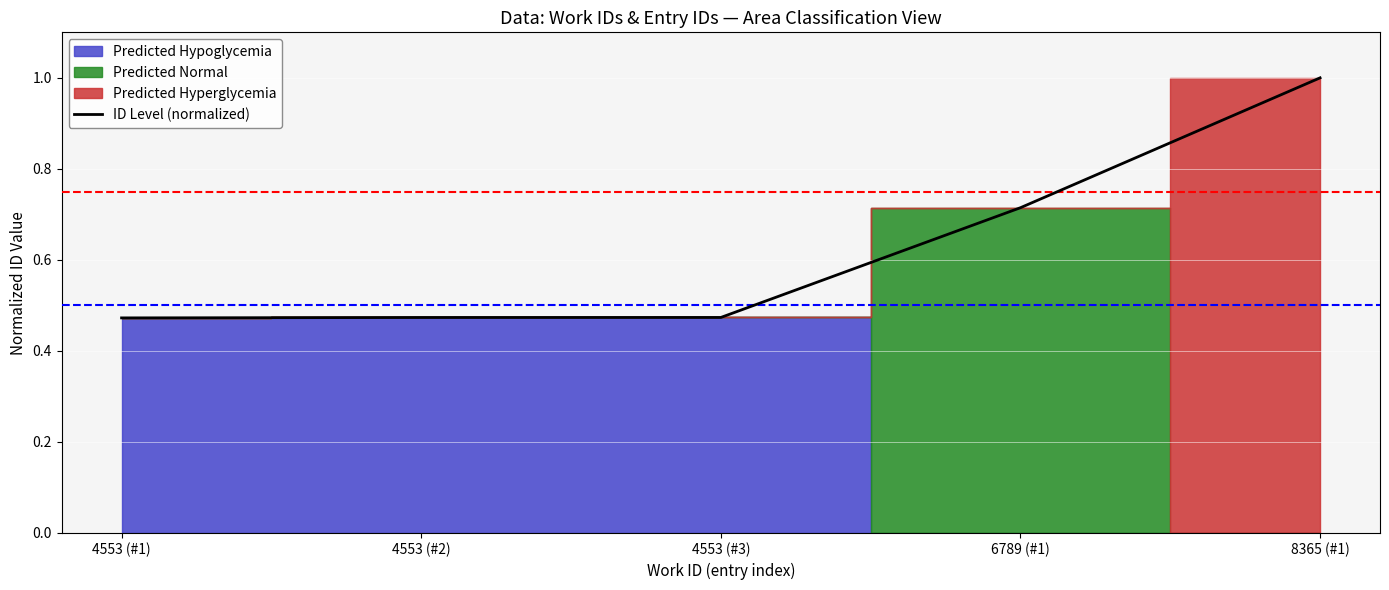

What is the change in value from 4553 (#3) to 8365 (#1)?

+0.5